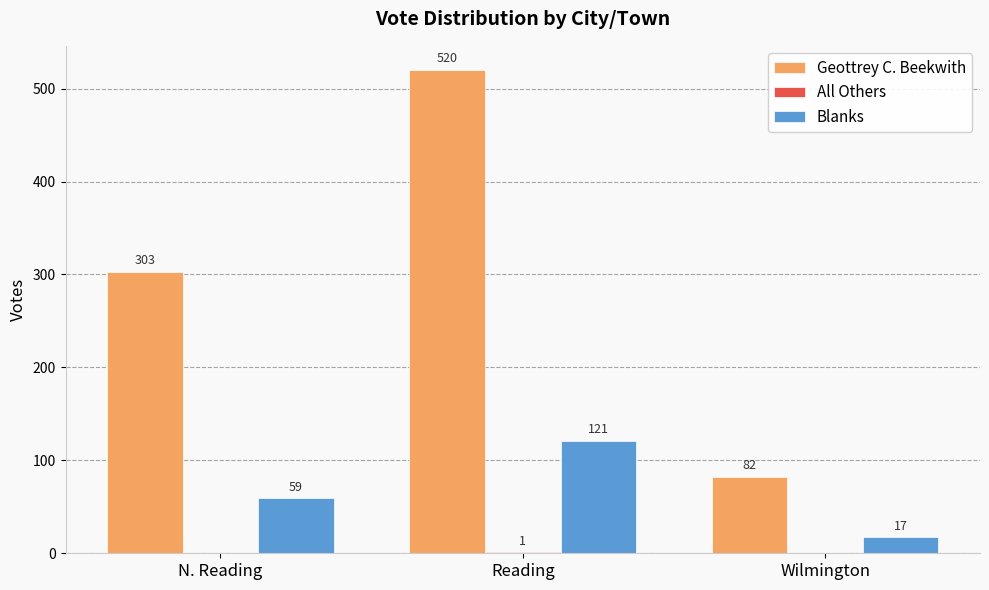

Which series has the largest range (max minus min)?

Geottrey C. Beekwith